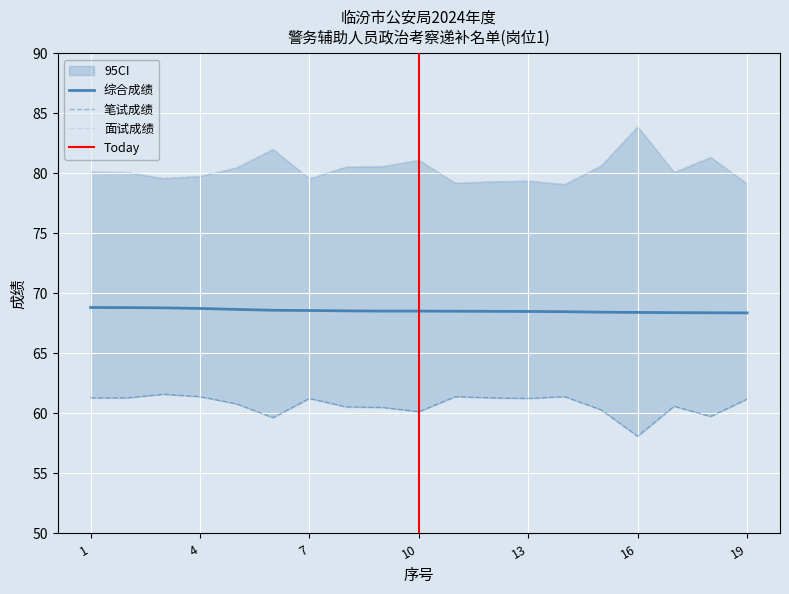

The 笔试成绩 series shows 32.3 at 16. True or false?

False